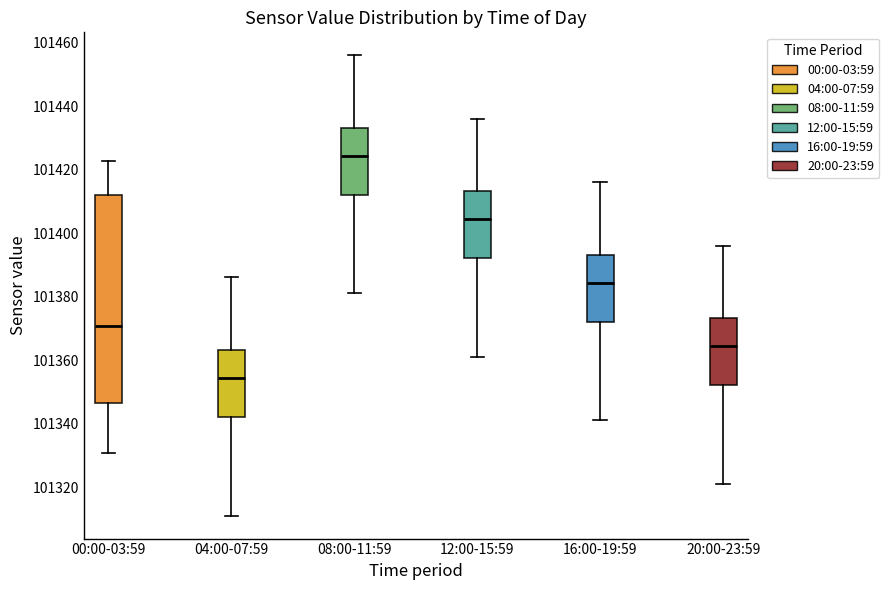

Which box has the highest median line?

08:00-11:59